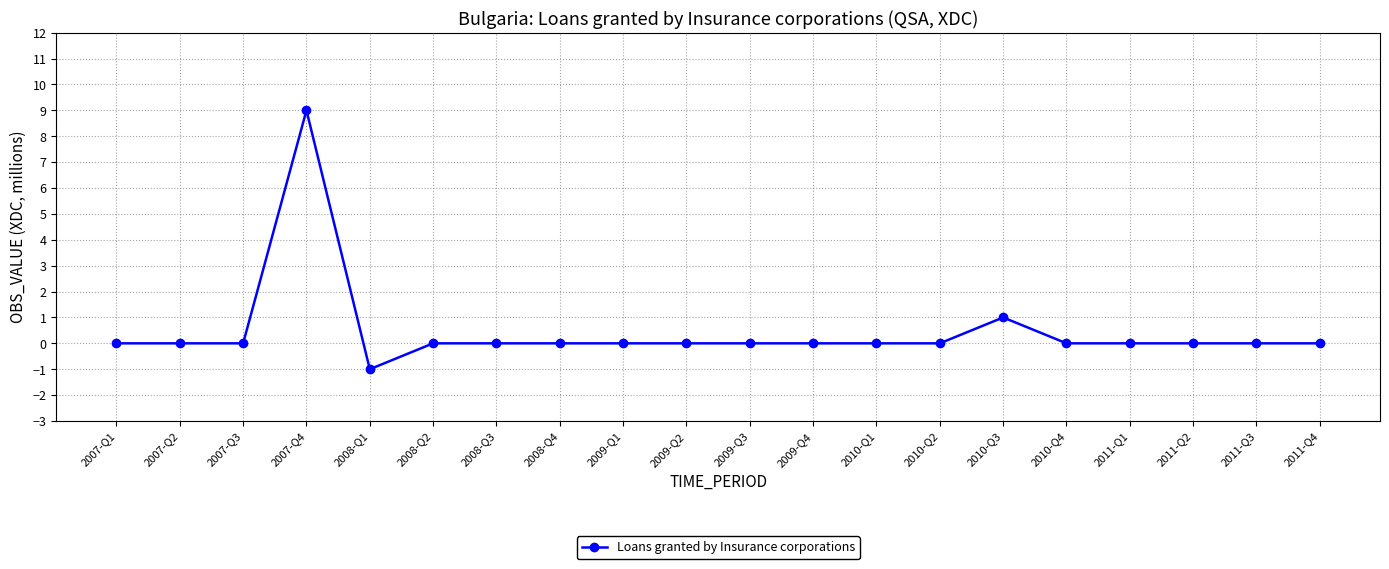

Between 2007-Q4 and 2009-Q2, which is larger?

2007-Q4